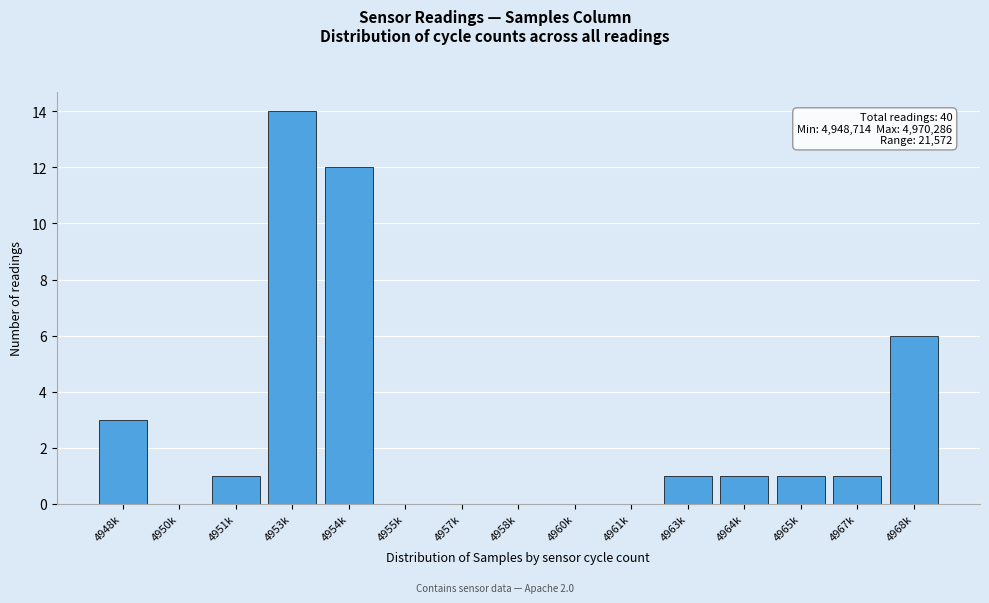

Reading left to right, extract all data points from this chart.

4948k=3	4950k=0	4951k=1	4953k=14	4954k=12	4955k=0	4957k=0	4958k=0	4960k=0	4961k=0	4963k=1	4964k=1	4965k=1	4967k=1	4968k=6